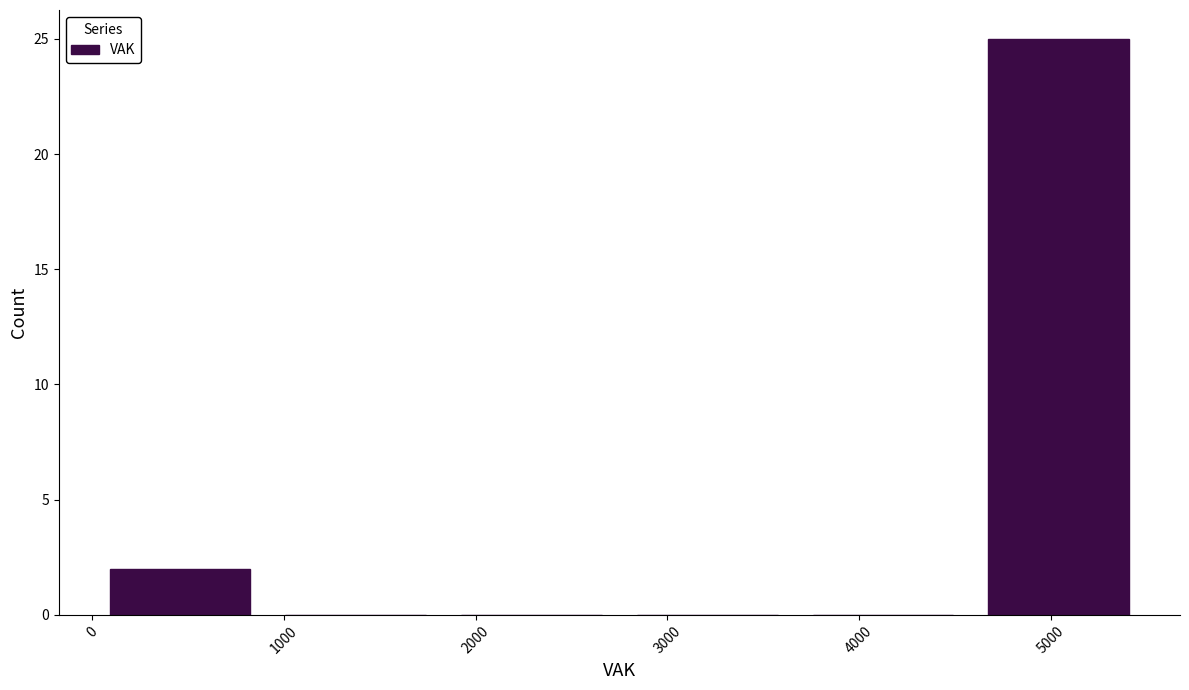

How tall is the bar that spans 4600 to 5500 on the x-axis? Neither the bar edges nor the heights are printed on the chart, so give them approximately, as read against the axes.

25